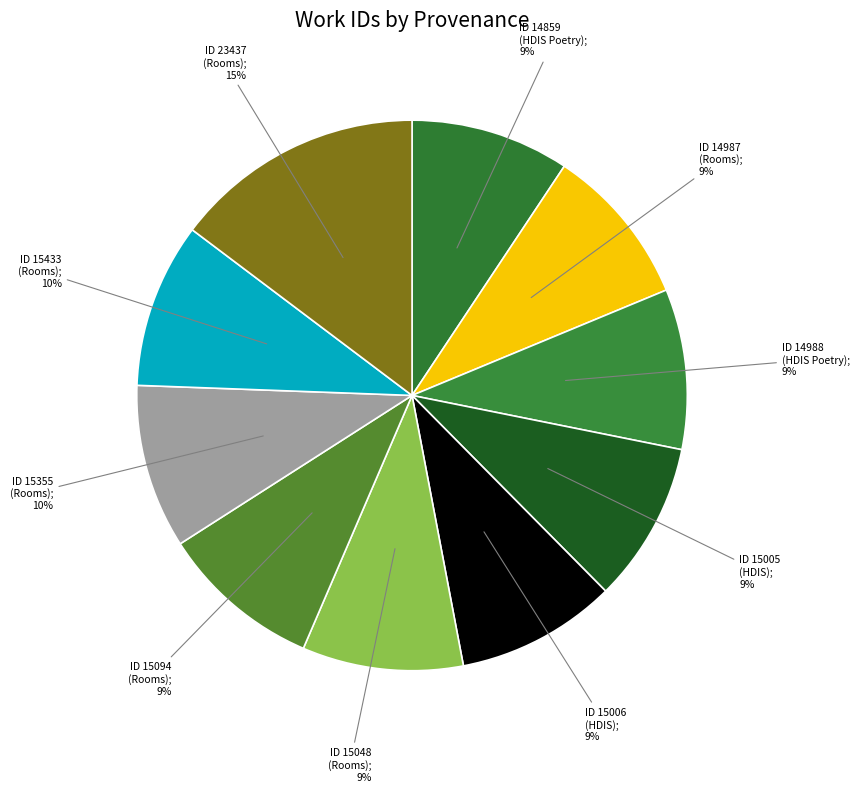

Does ID 15005 (HDIS); 9% account for over 50% of the chart?

No